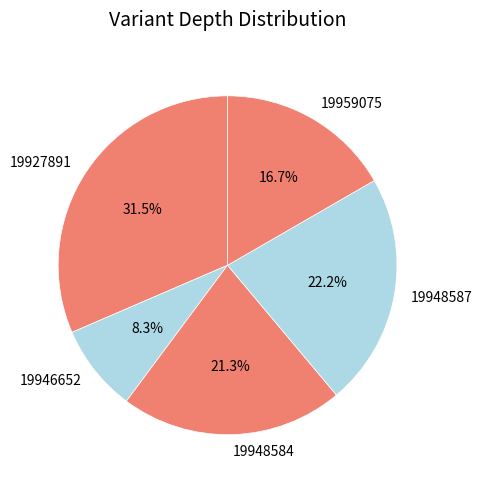

Which has a higher value, 19948587 or 19959075?

19948587